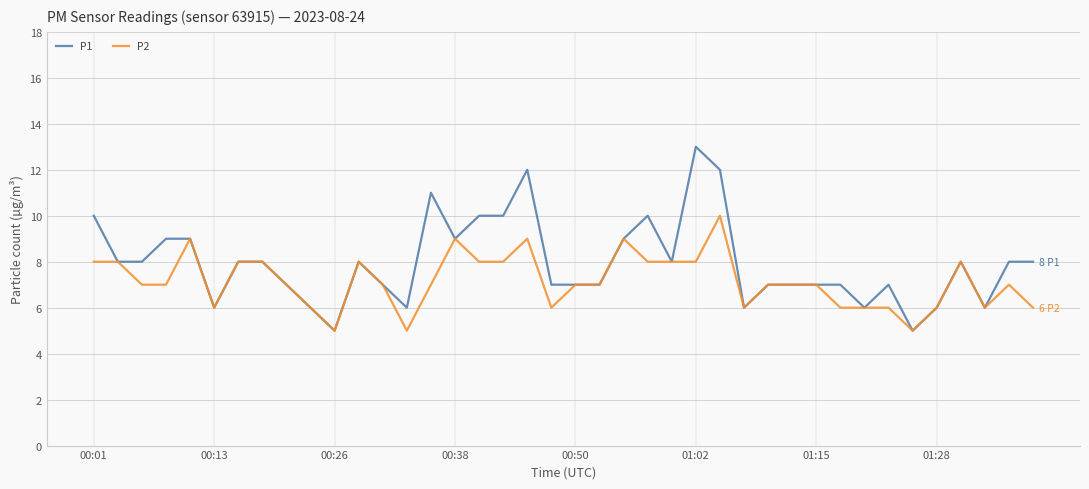

Rank the series by their average value, from lowest to highest.

P2, P1